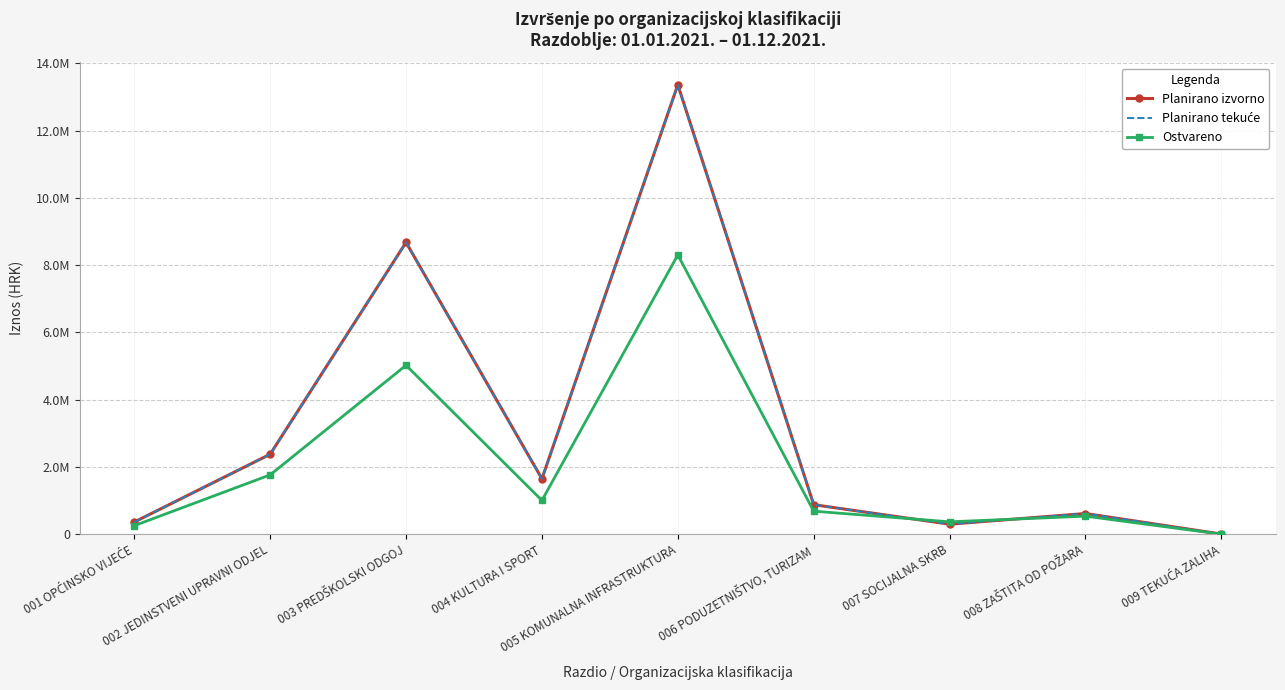

What are all the series names shown in the legend?

Planirano izvorno, Planirano tekuće, Ostvareno